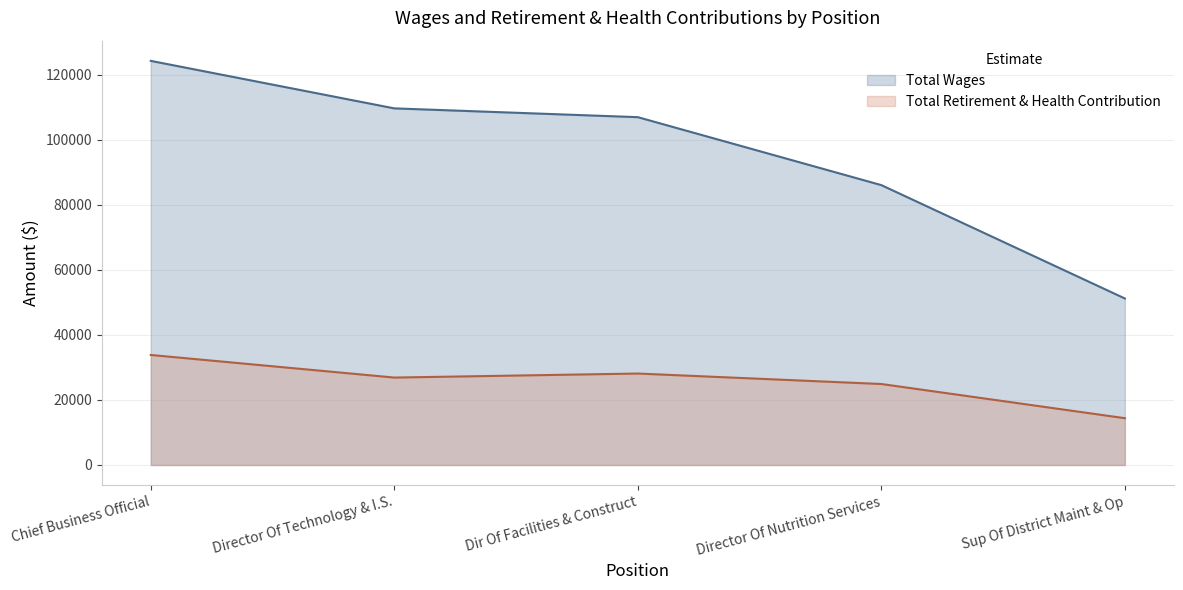

How many interior local valleys does the Total Retirement & Health Contribution series have?

1